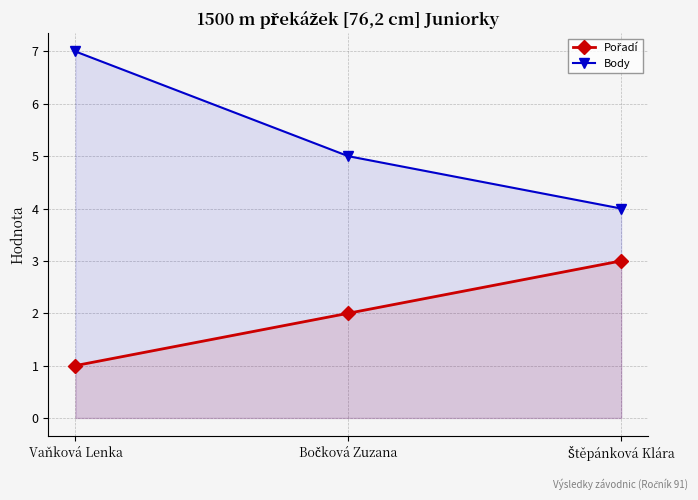

What is the sum of the Pořadí values at Štěpánková Klára and Vaňková Lenka?

4